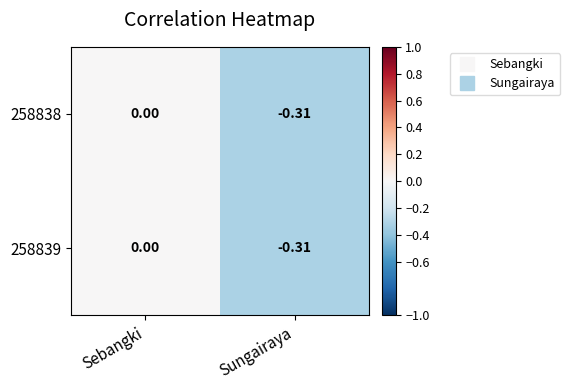

How many data points does each series have?

2